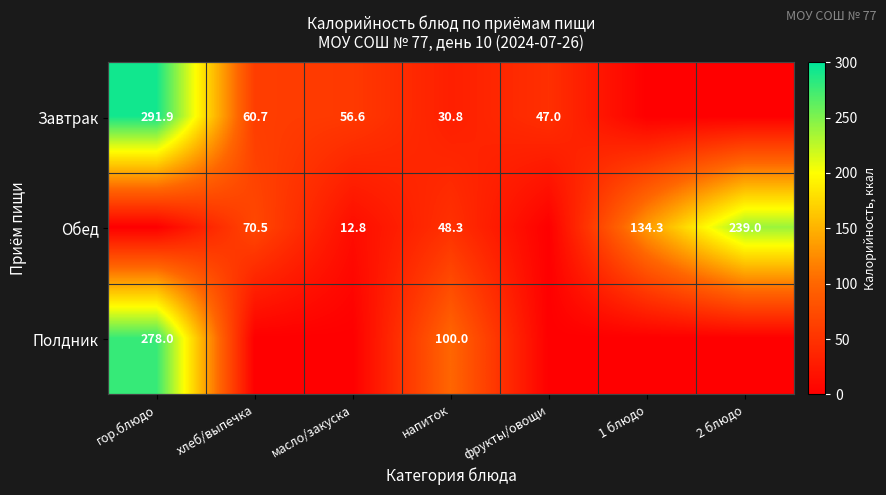

True or false: Завтрак has a value of 56.6 at масло/закуска.

True